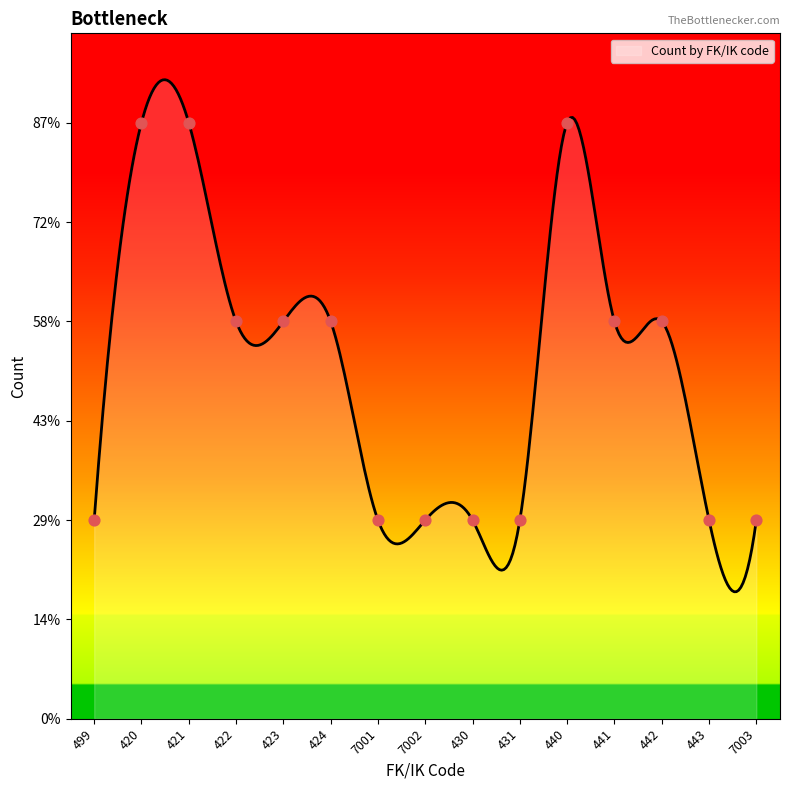

Which has a higher value, 441 or 442?

441